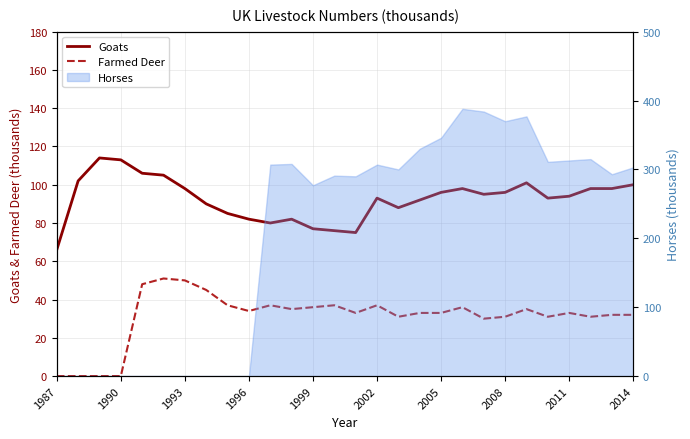

How many data points in Goats are above 95?

13